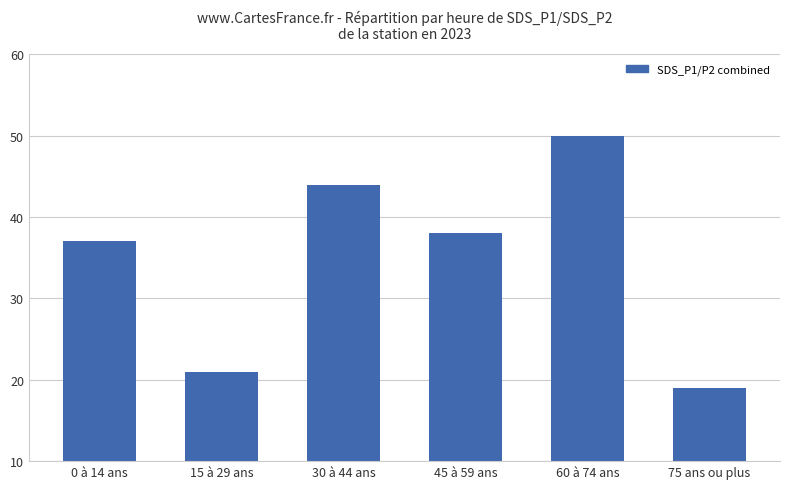

Reading left to right, list all the values displayed in this chart.

37	21	44	38	50	19